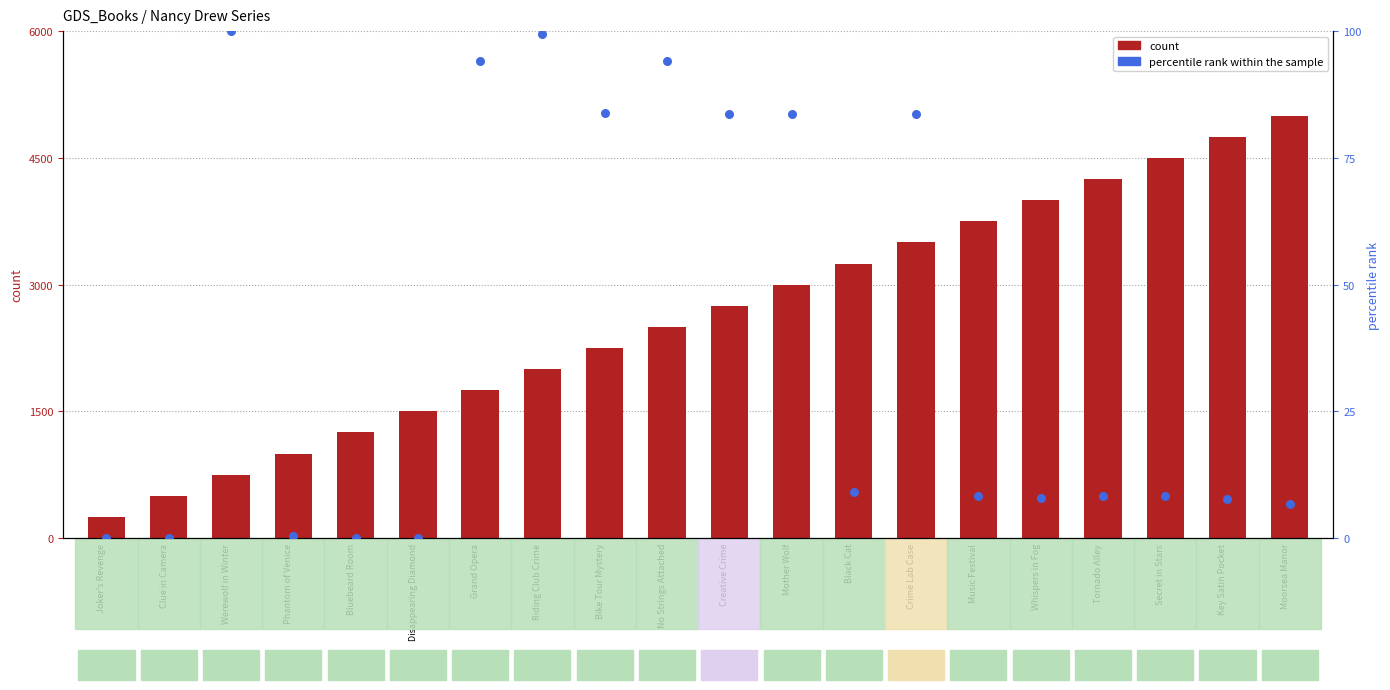

Which series has the largest total across all categories?

count